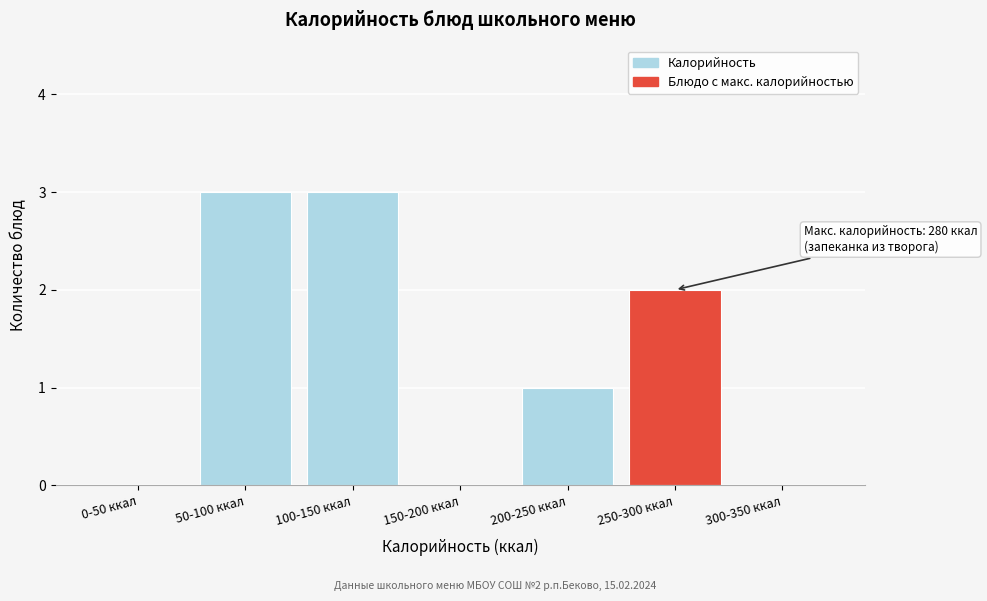

Reading left to right, what are all the values shown in this chart?

0-50 ккал=0	50-100 ккал=3	100-150 ккал=3	150-200 ккал=0	200-250 ккал=1	250-300 ккал=2	300-350 ккал=0